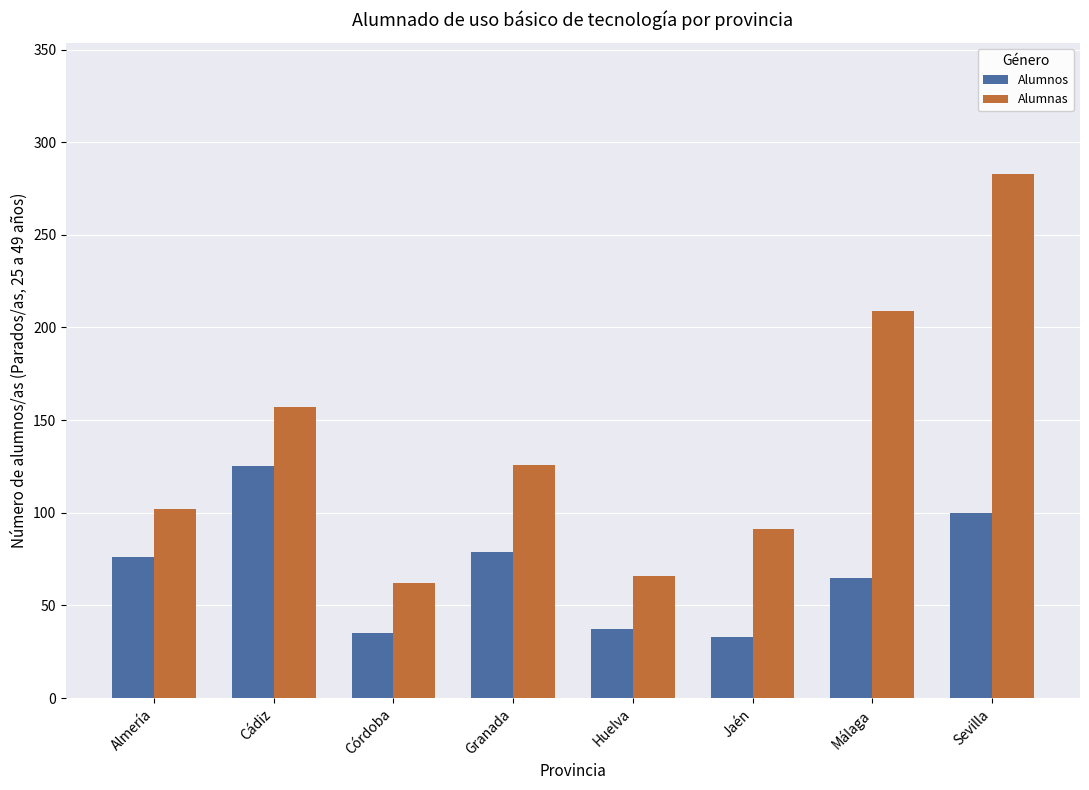

What is the average value of the Alumnos series?

69